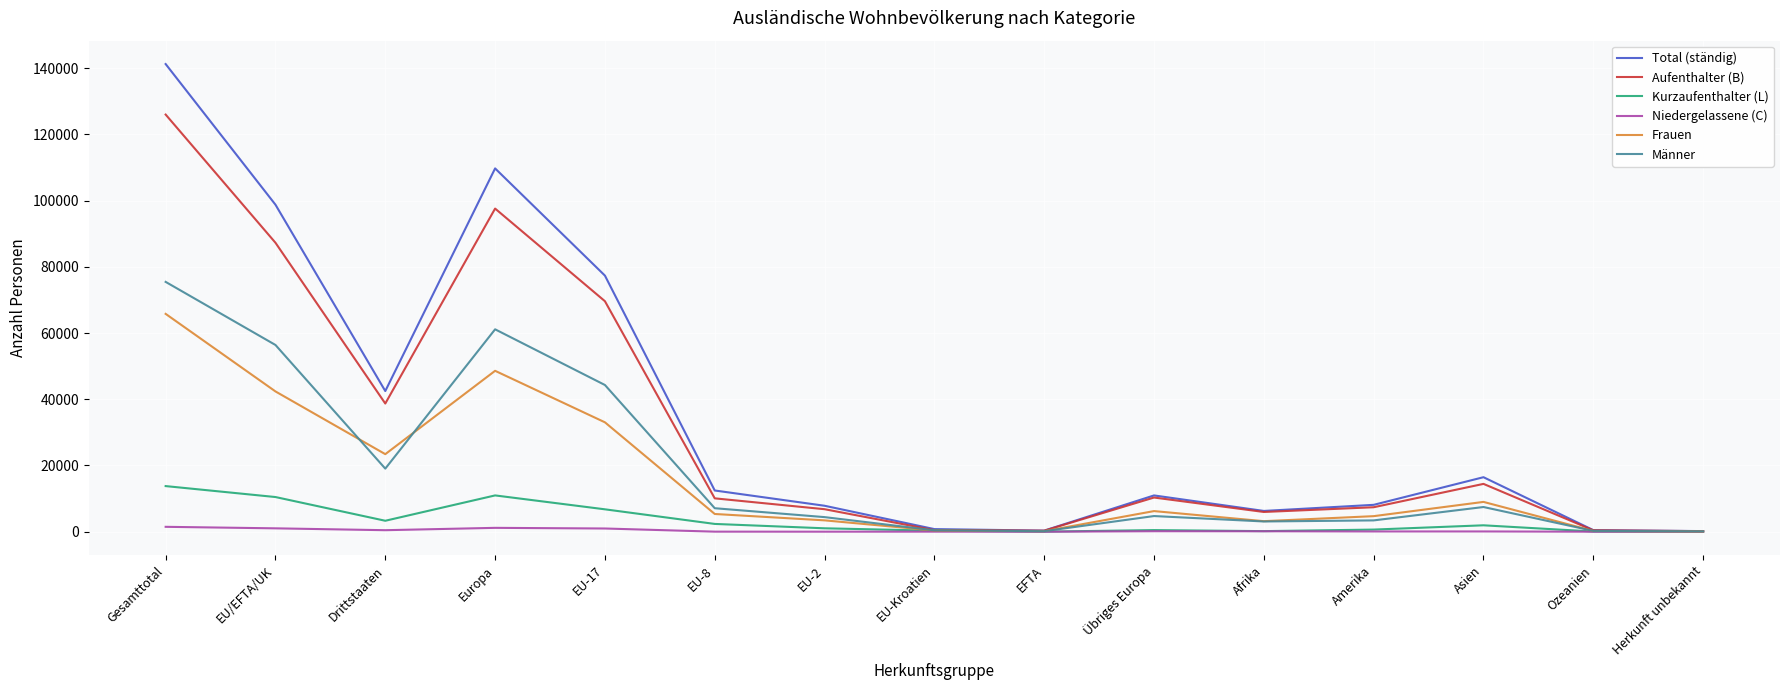

What are all the series names shown in the legend?

Total (ständig), Aufenthalter (B), Kurzaufenthalter (L), Niedergelassene (C), Frauen, Männer